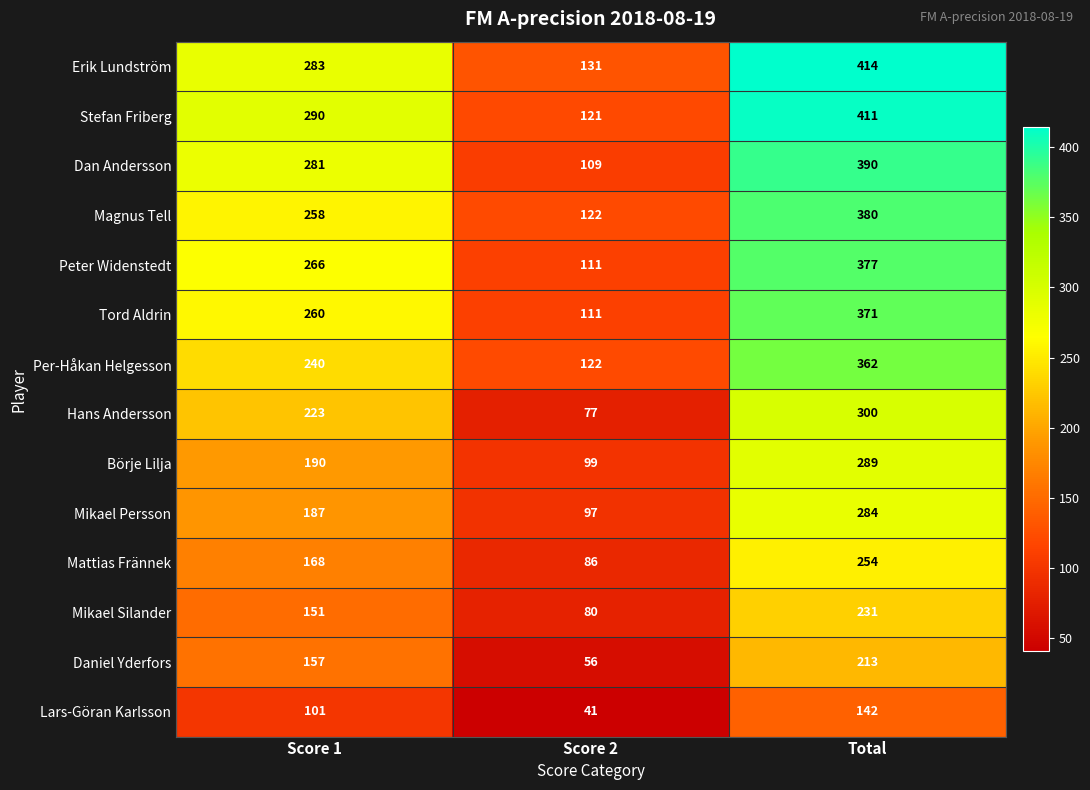

What is the total value across all series at Score 1?

3055